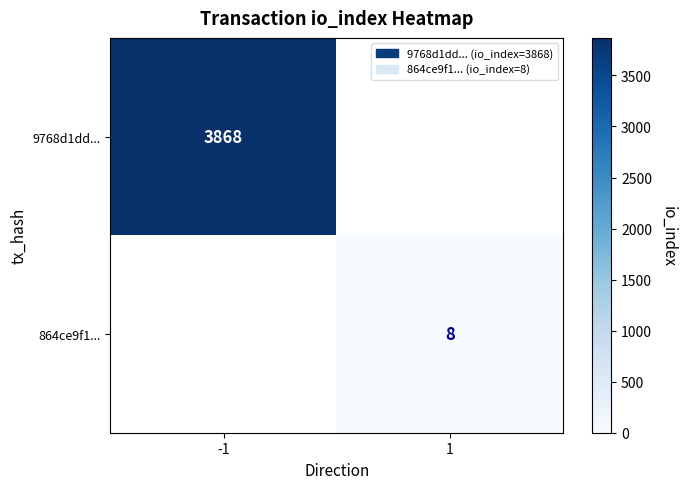

The value of 9768d1dd... at -1 is 1021. True or false?

False